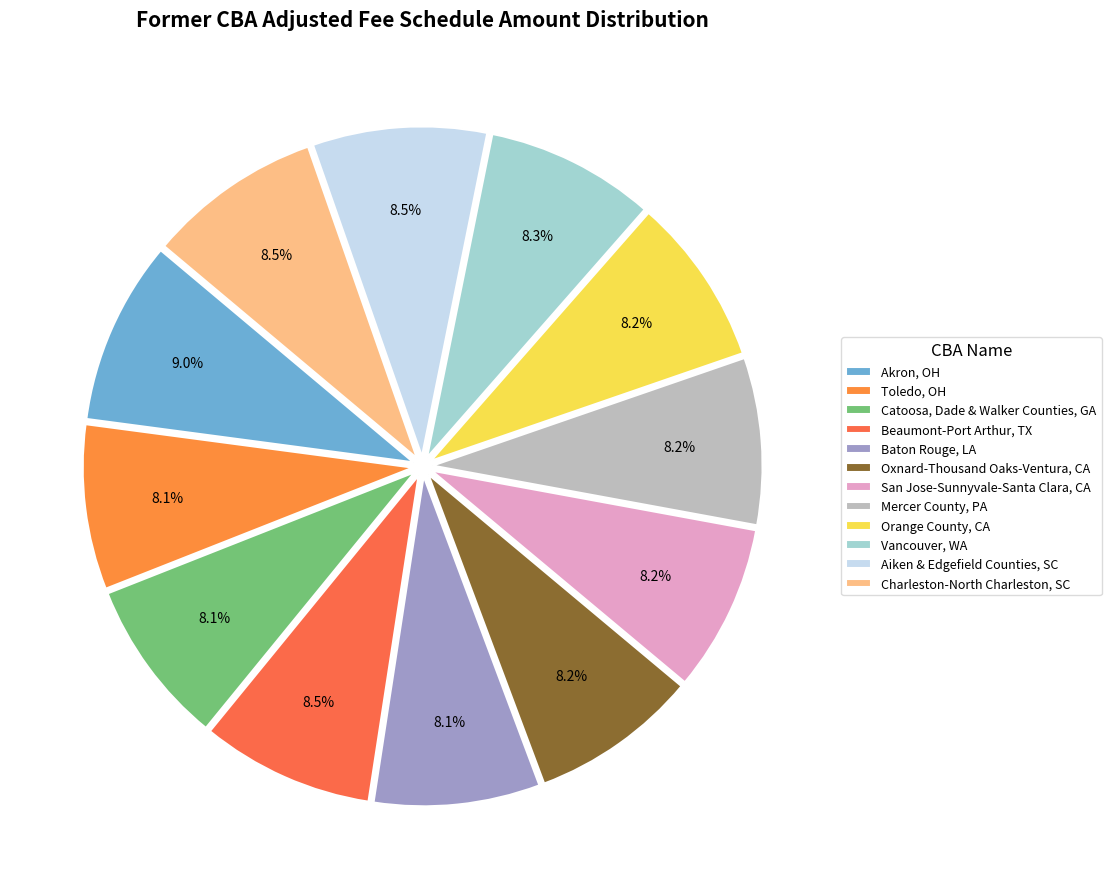

True or false: Catoosa, Dade & Walker Counties, GA accounts for 8% of the total.

True